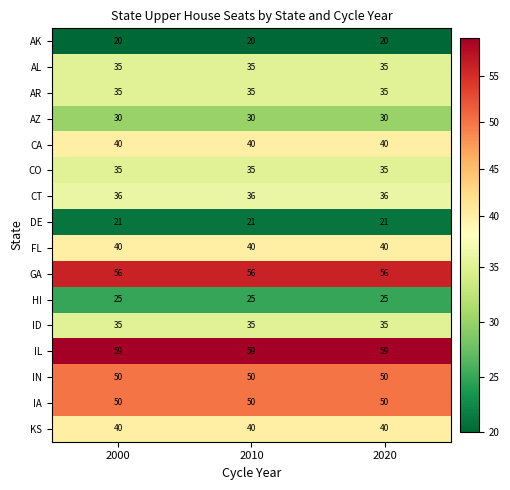

What is the spread (max minus min) of values at 2010?

39